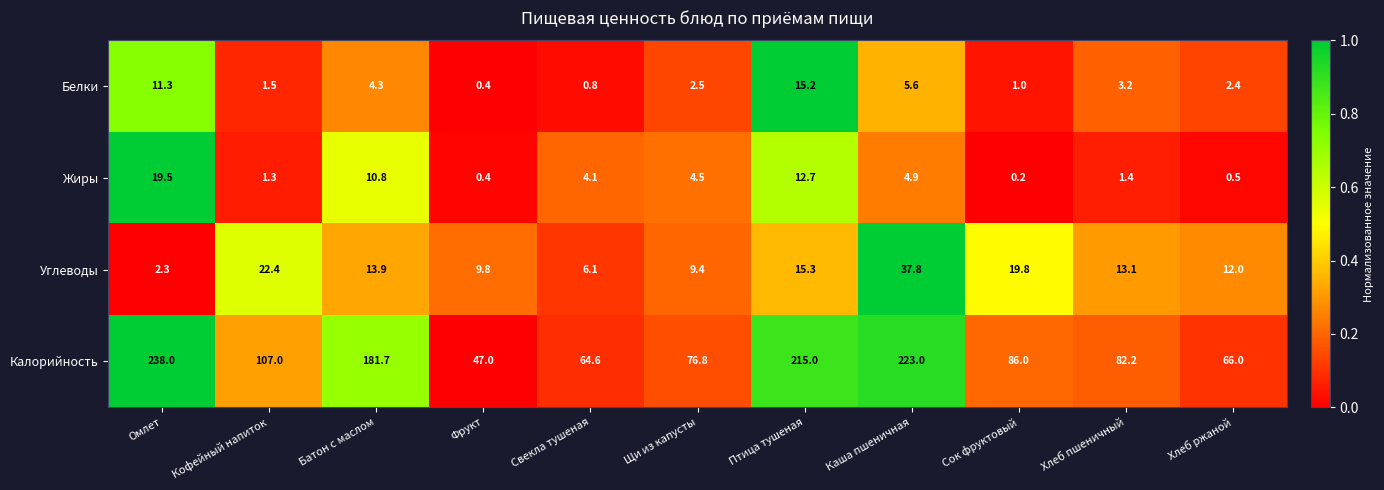

At which category is the sum across all series the highest?

Каша пшеничная